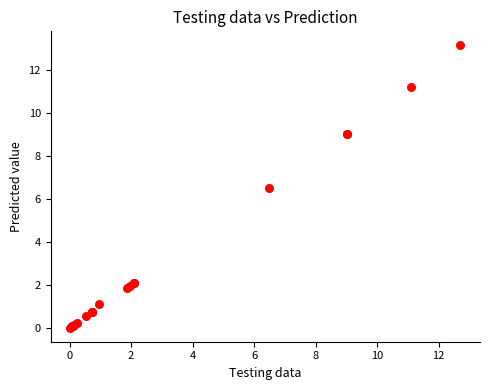

What Y value in the scatter plot is closest to 6?

6.5